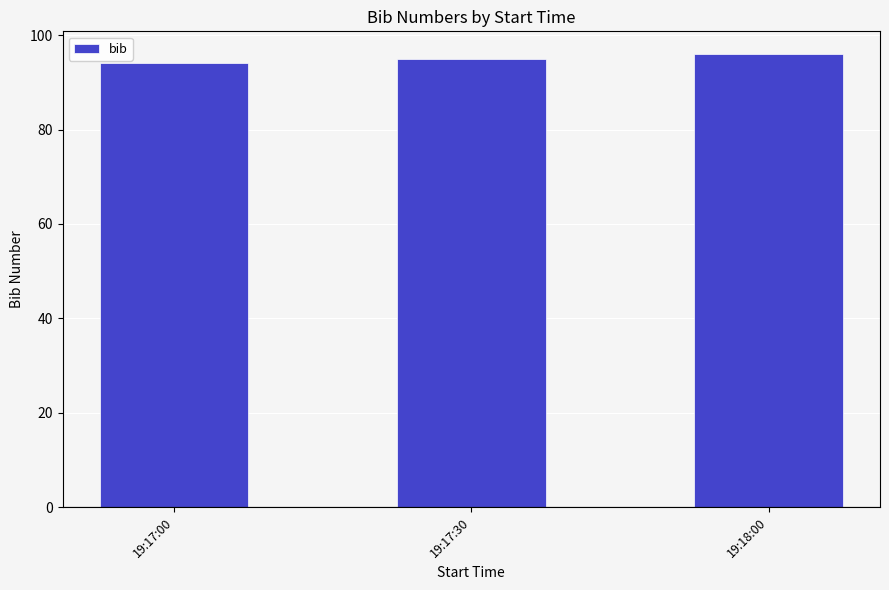

Count the number of categories in the chart.

3